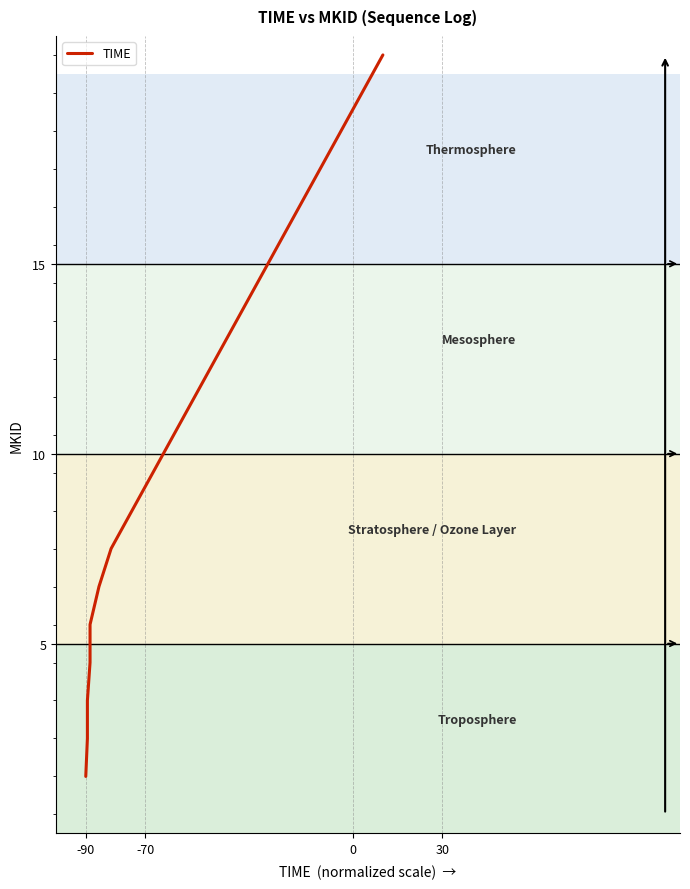

What is the value of the 11th point from the left?

11